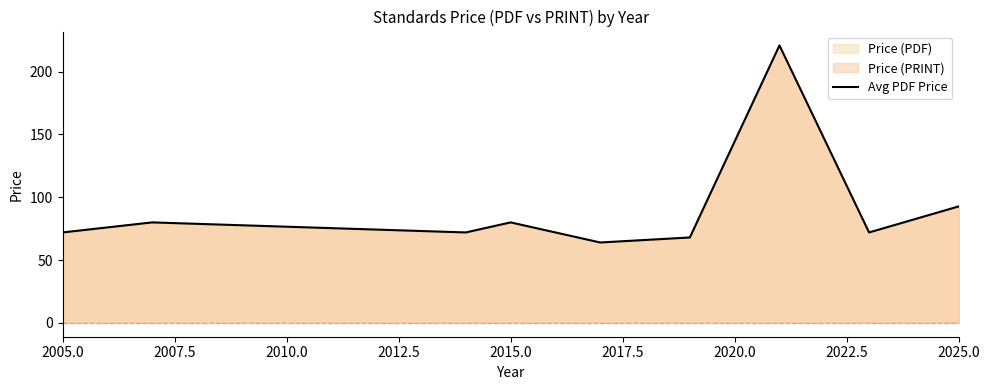

What is the maximum value shown in the chart?

220.9